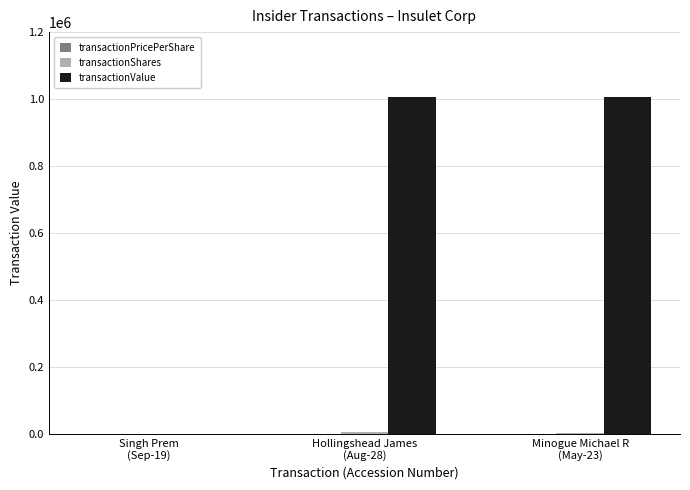

Which series has the largest total across all categories?

transactionValue